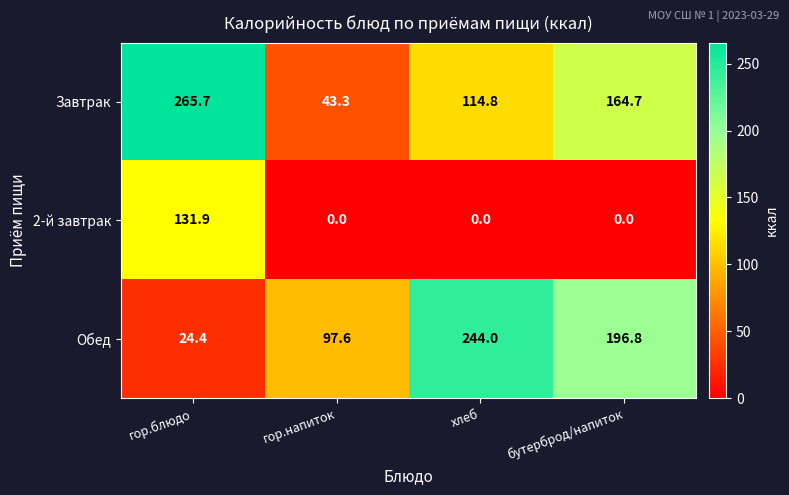

Rank the series by their maximum value, from lowest to highest.

2-й завтрак, Обед, Завтрак